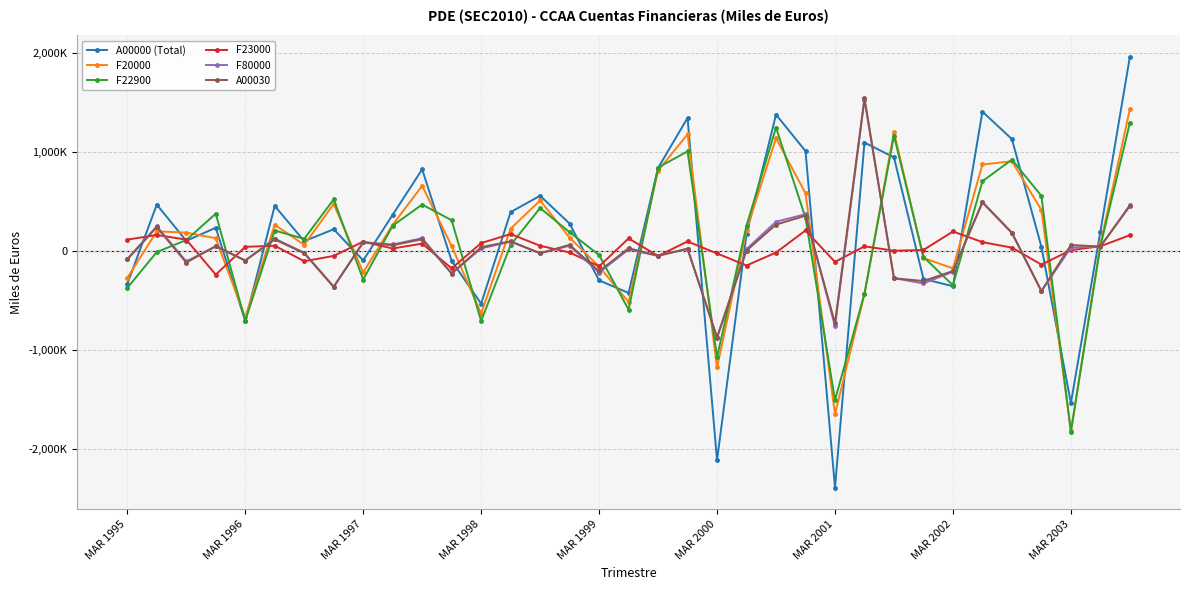

After their last crossing, which series has the higher values: F22900 or A00000 (Total)?

A00000 (Total)